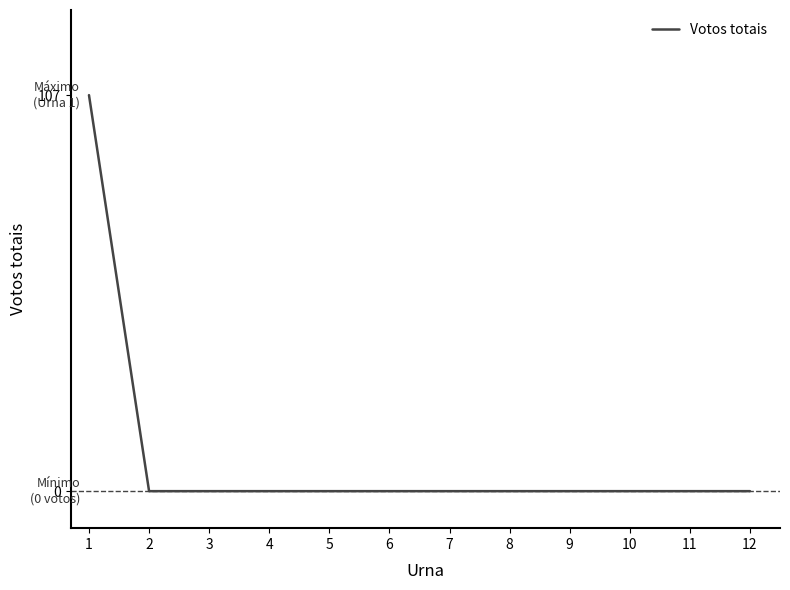

What is the greatest value displayed?

107